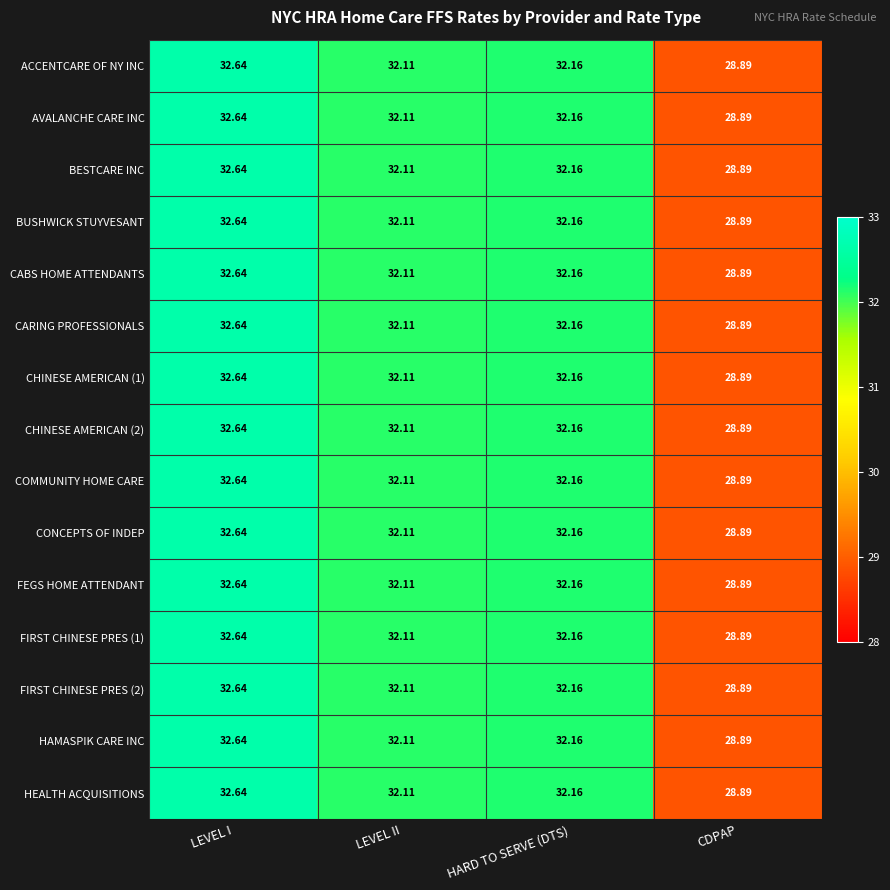

Is the value of COMMUNITY HOME CARE at HARD TO SERVE (DTS) greater than the value of FIRST CHINESE PRES (2) at CDPAP?

Yes